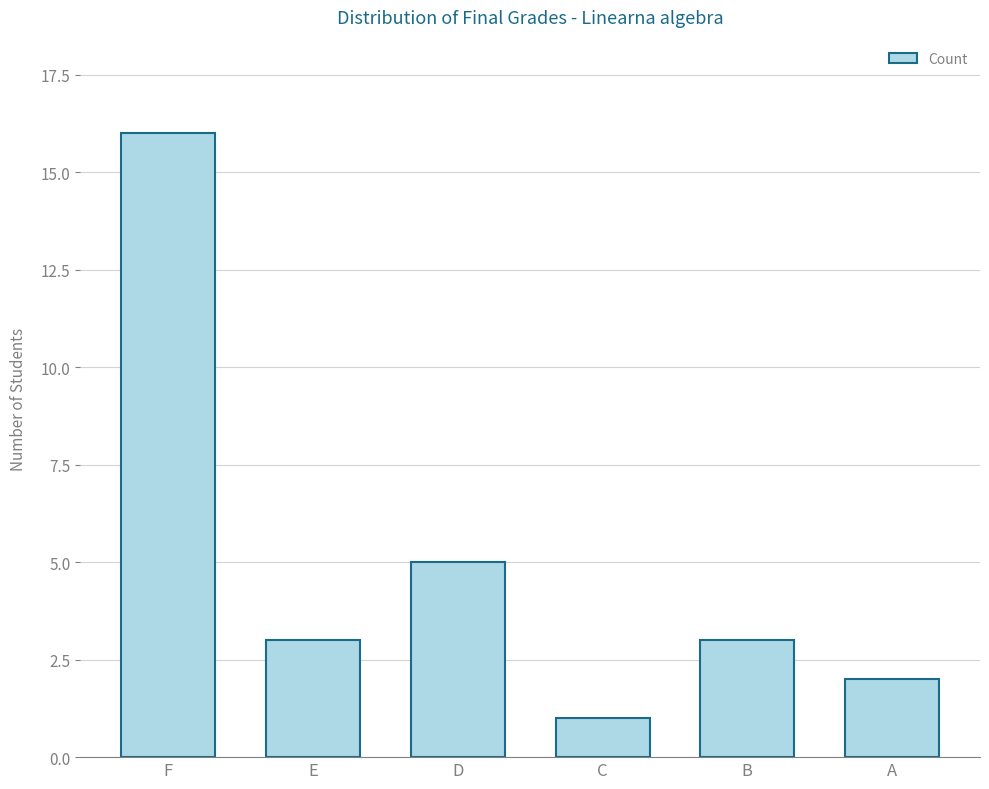

What is the smallest value displayed?

1